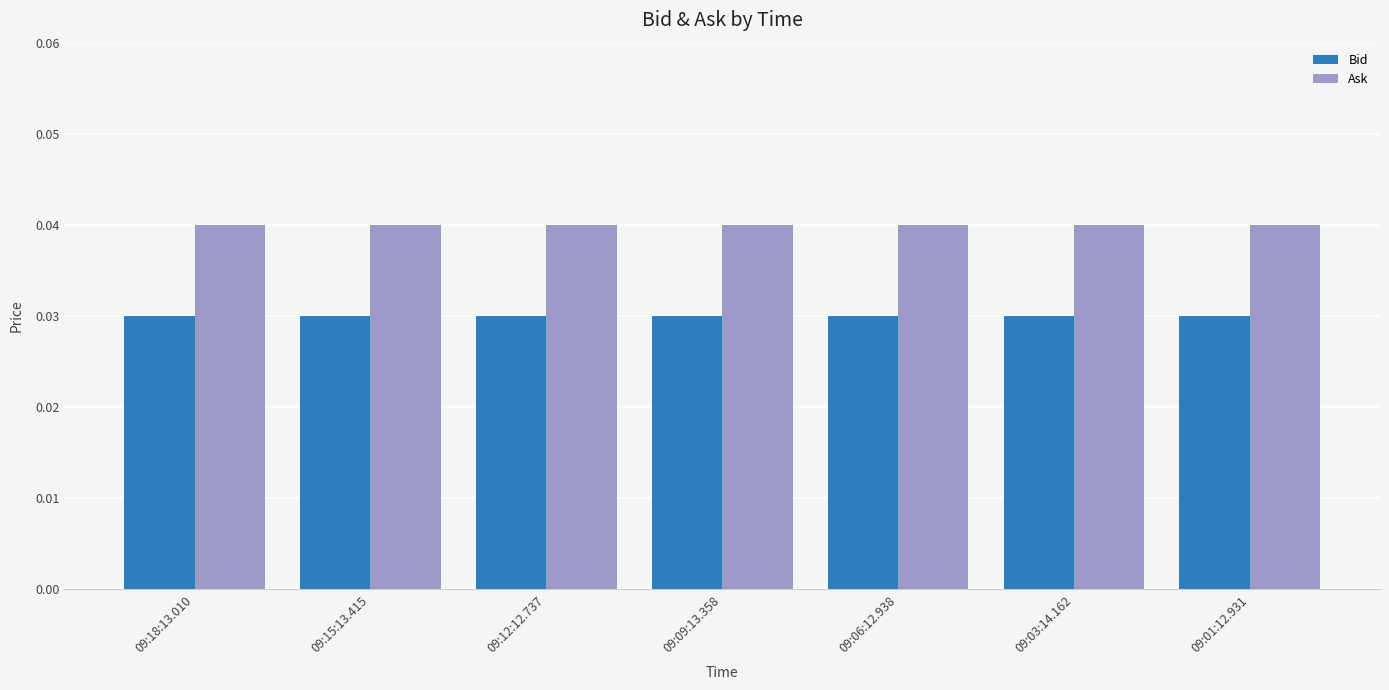

What is the label of the 6th bar from the left?

09:03:14.162